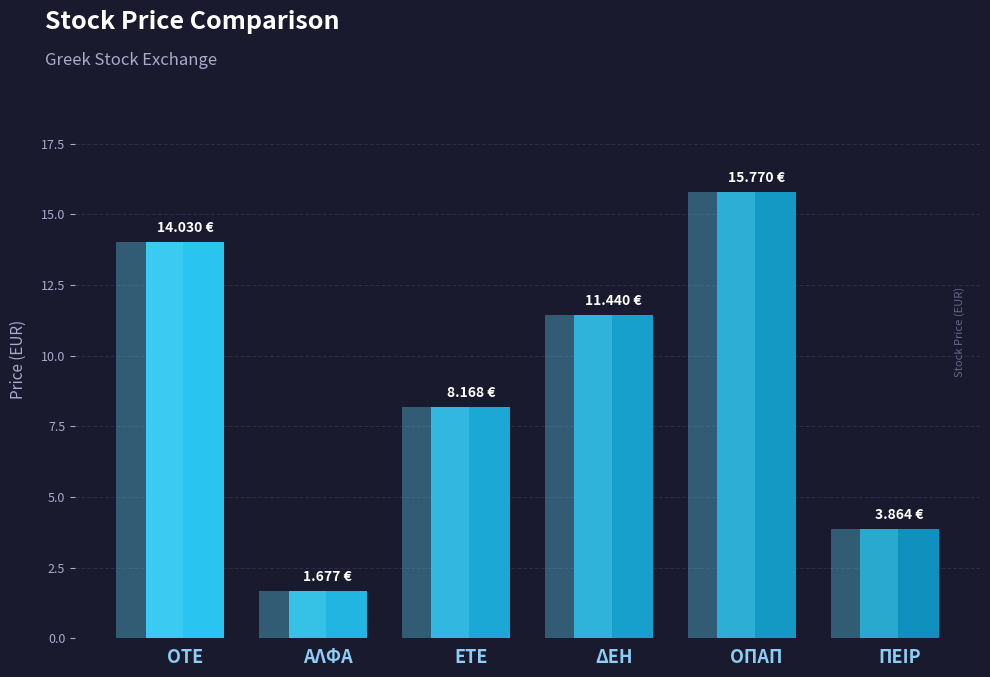

Where is the data nearest to the value 8?

ΕΤΕ